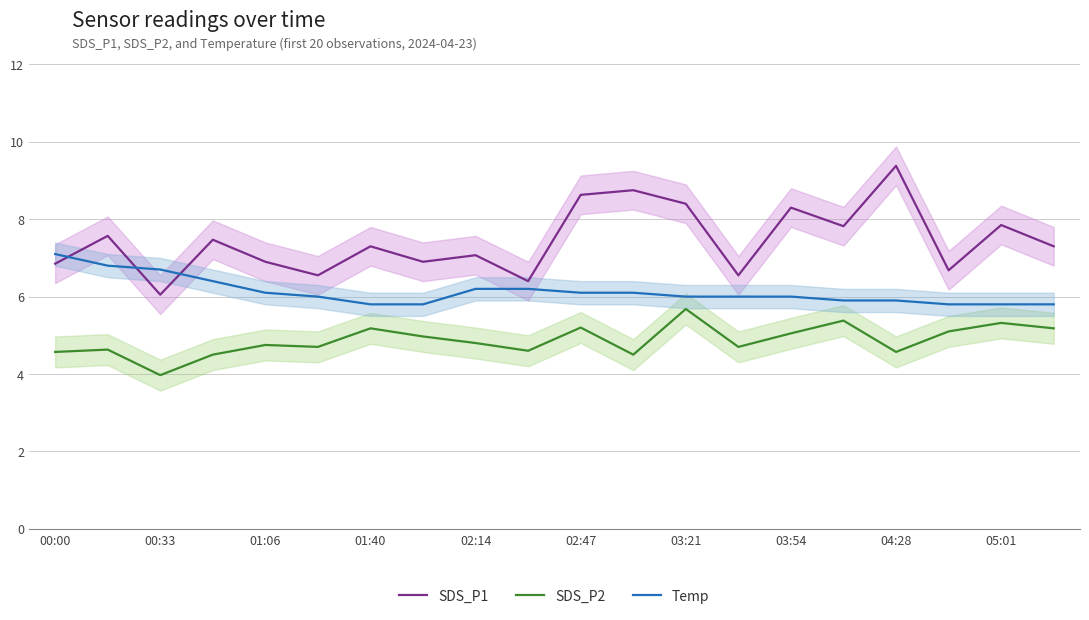

What is the average value of the SDS_P2 series?

4.9